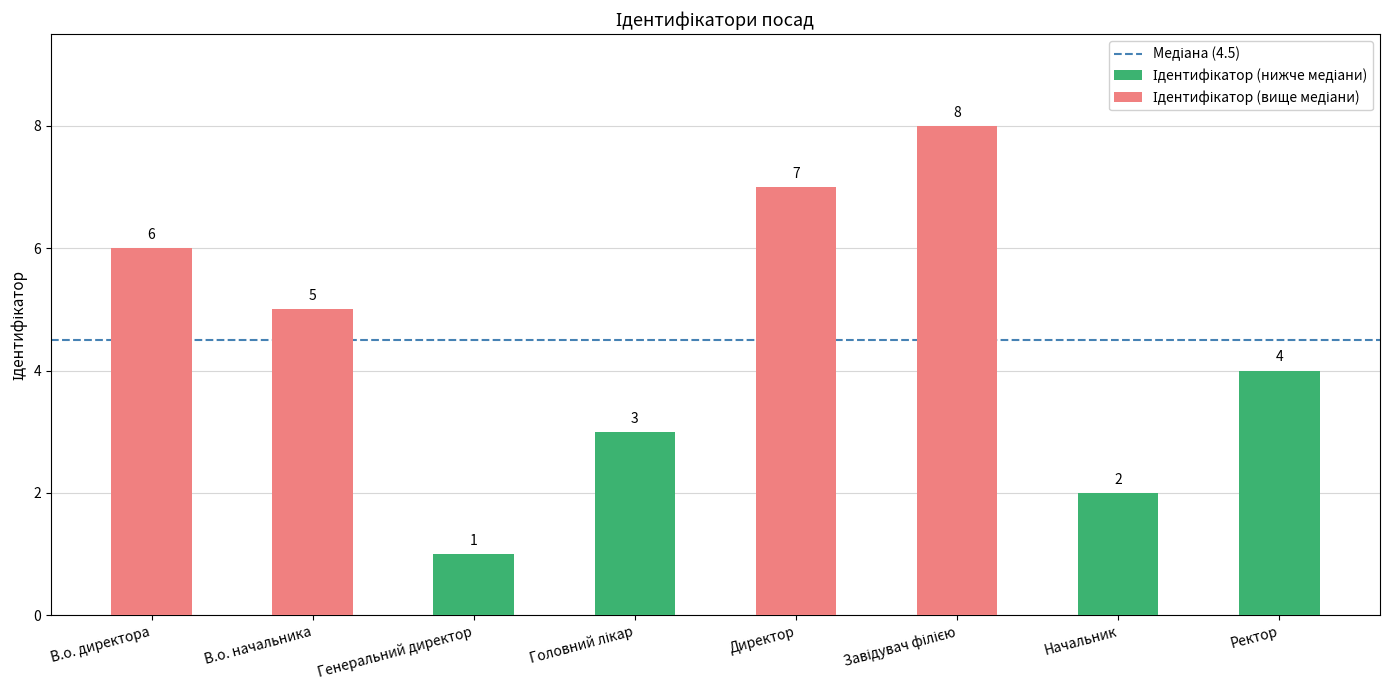

How many data points does each series have?

8